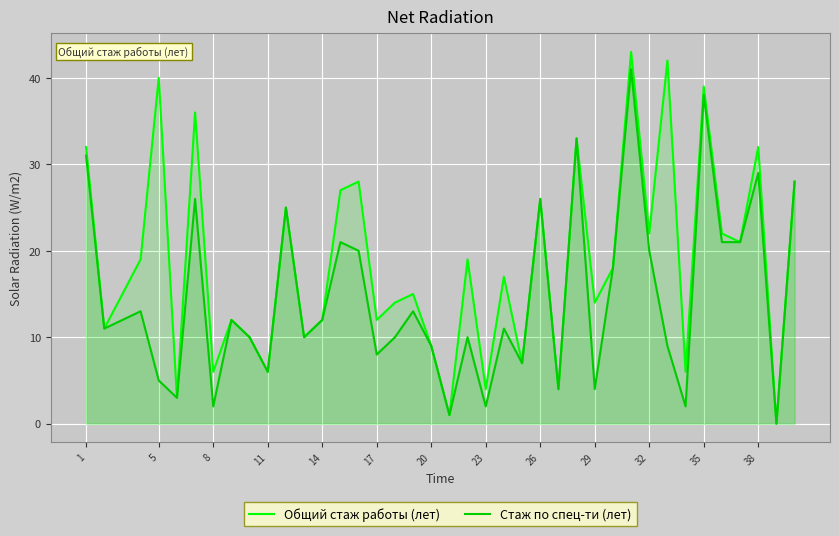

What is the sum of all Стаж по спец-ти (лет) values?

572